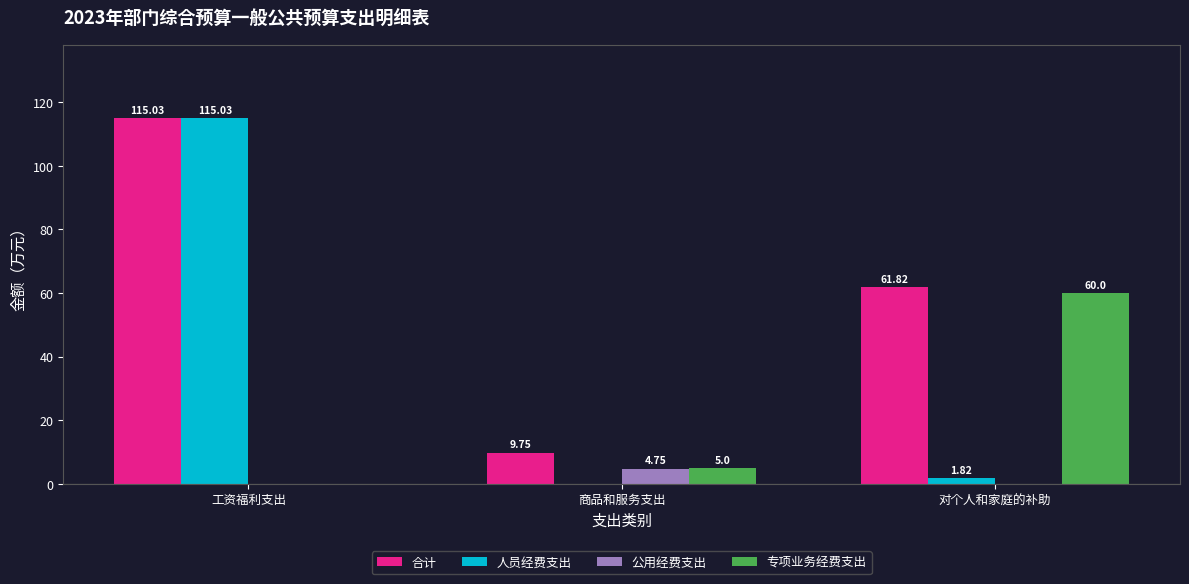

Where is 专项业务经费支出 nearest to the value 30?

商品和服务支出